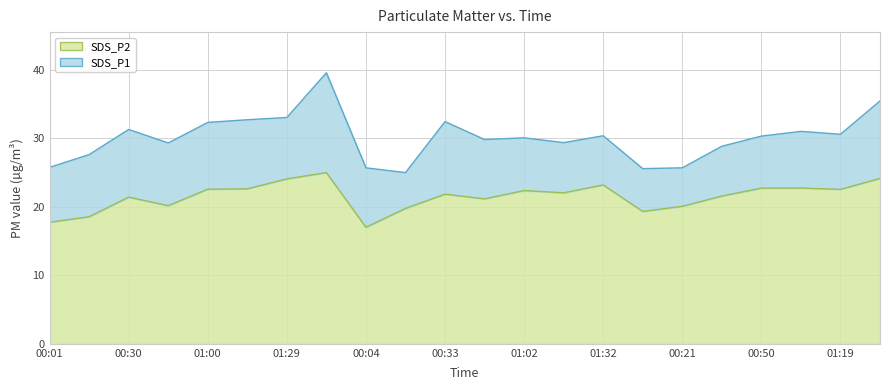

How many interior local valleys does the SDS_P2 series have?

6